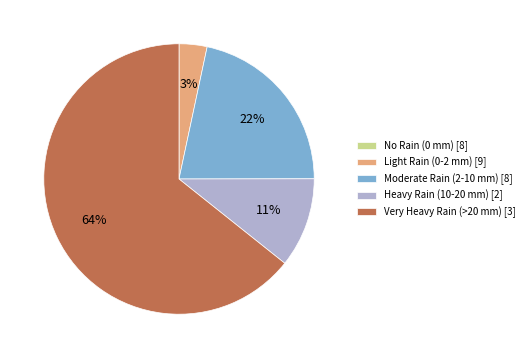

Which category has the biggest portion of the pie?

Very Heavy Rain (>20 mm) [3]